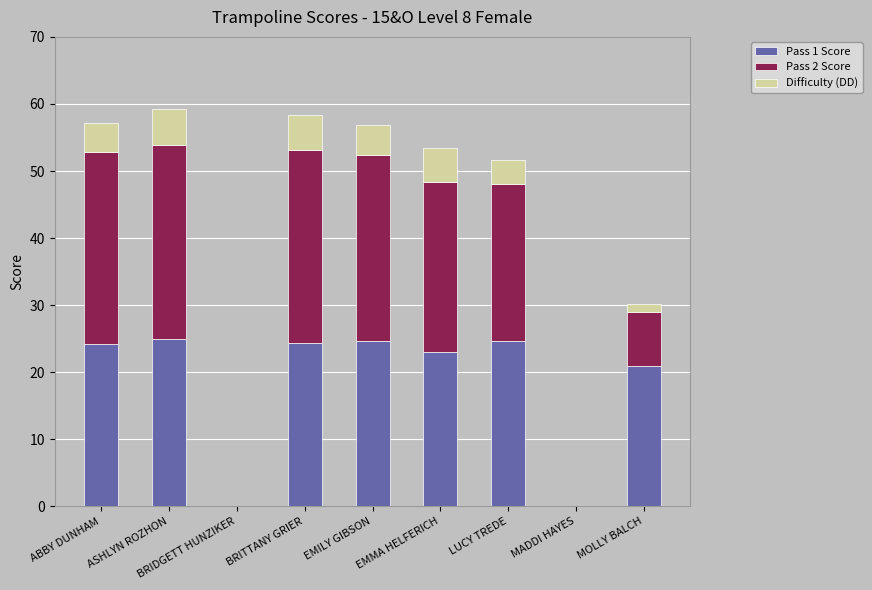

Is it true that Pass 1 Score equals 24.2 at ABBY DUNHAM?

True